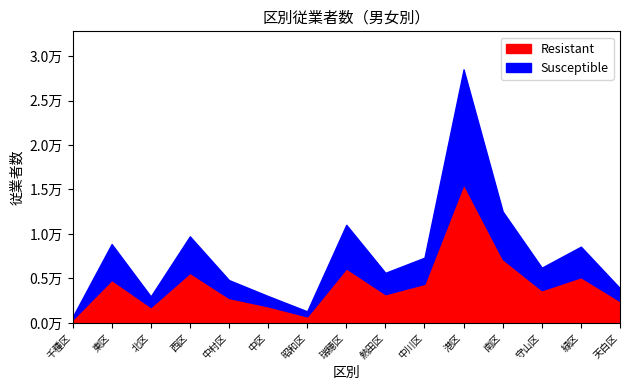

How many lines are shown in the chart?

2